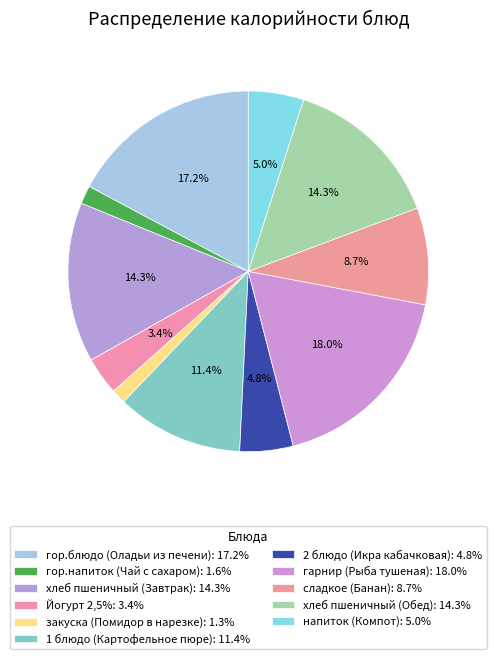

Do закуска (Помидор в нарезке) and напиток (Компот) together represent more than half of the pie?

No